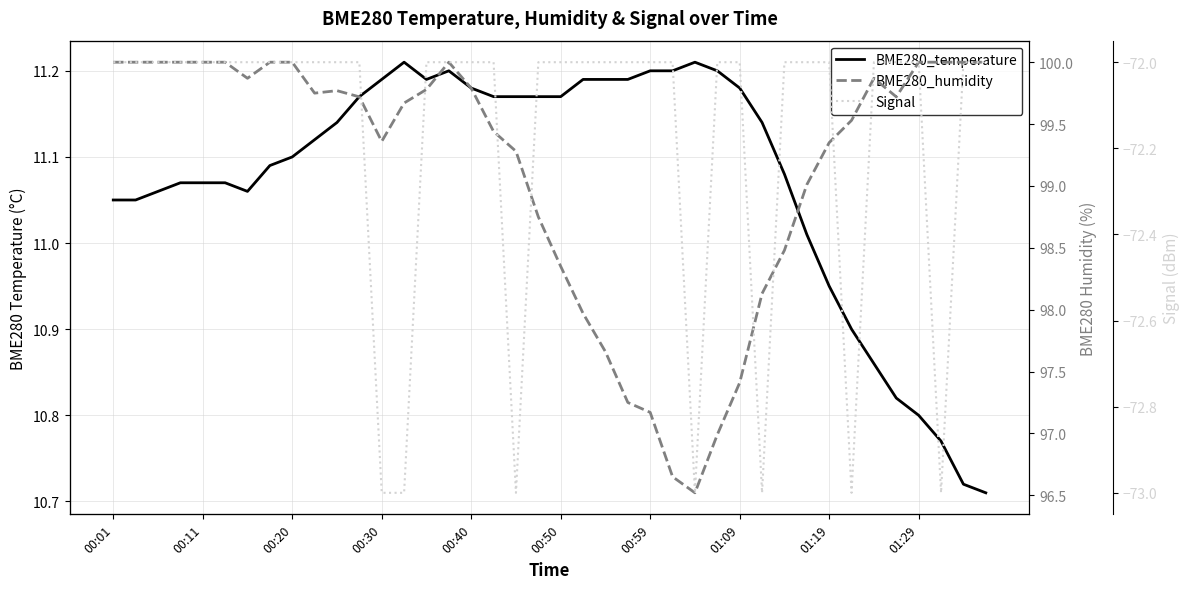

At which category does BME280_temperature reach its first local peak?

13